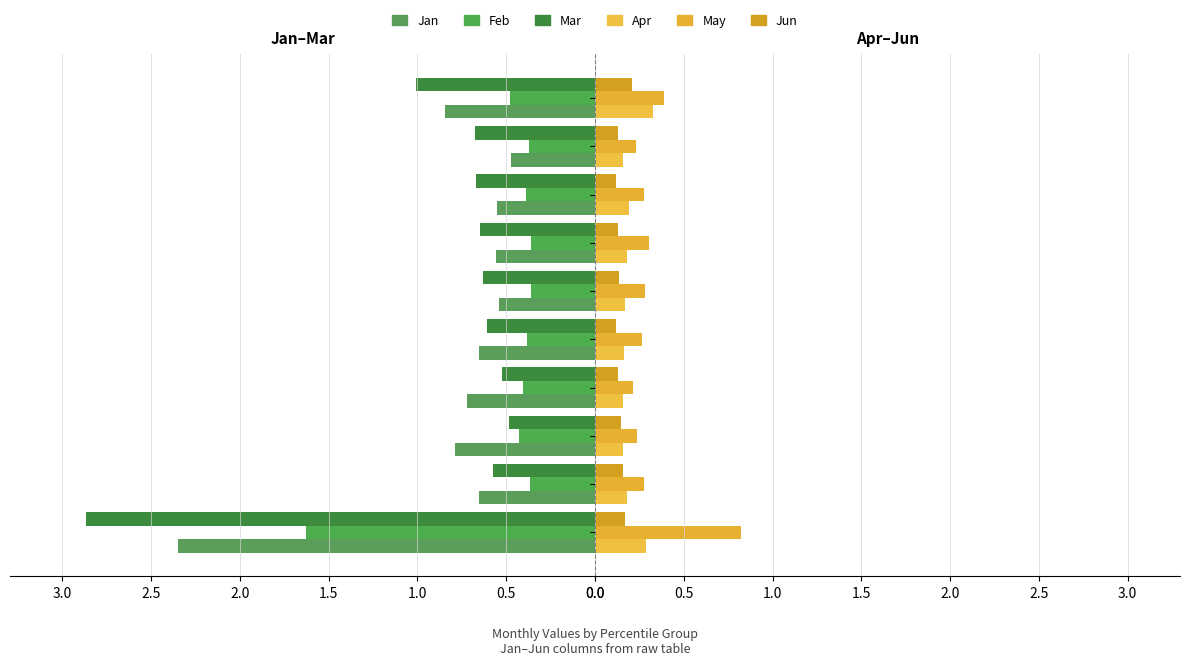

Is it true that Apr equals 0.3 at pct15?

False